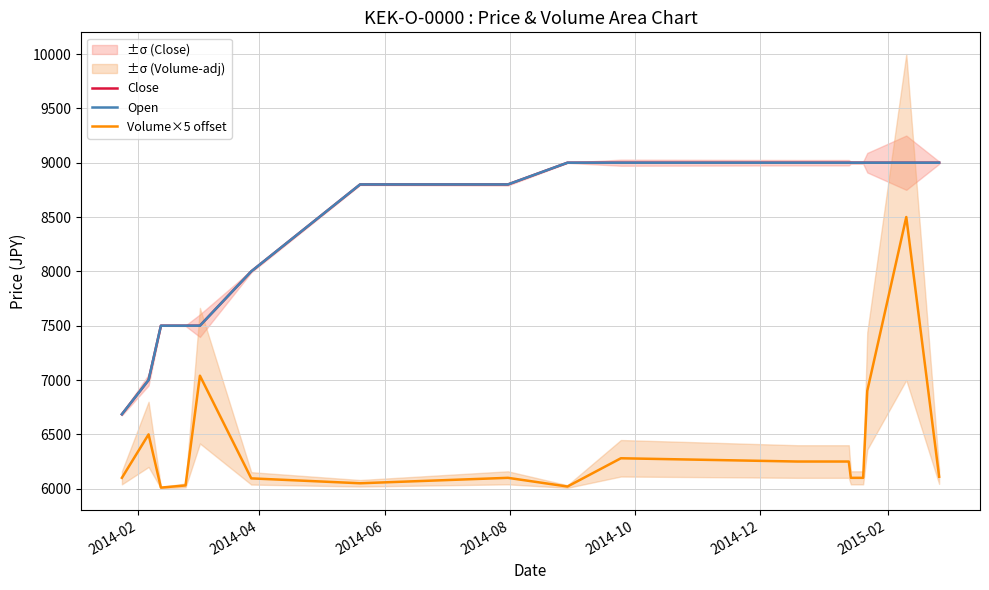

True or false: Close and Open cross at least once.

False